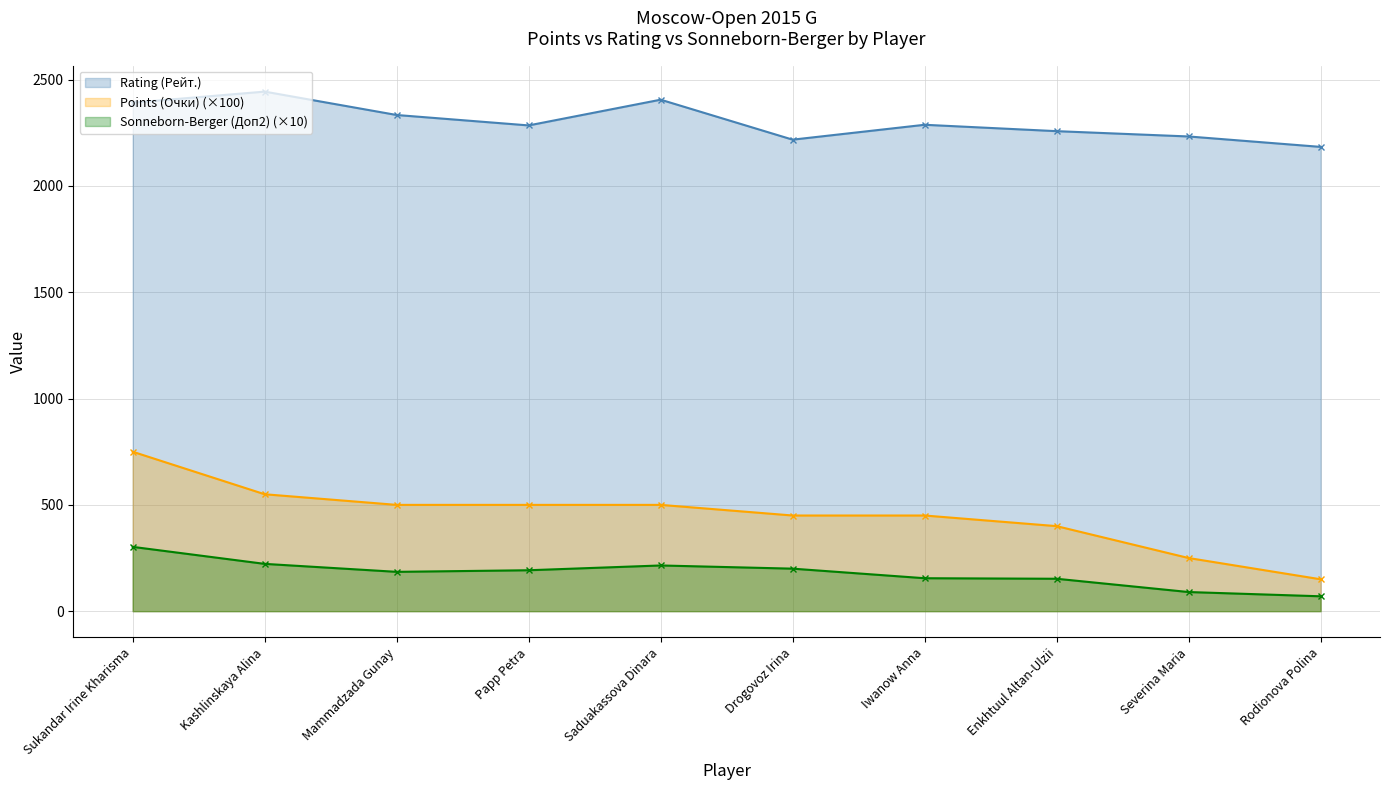

What is the difference between the maximum and minimum values in the Sonneborn-Berger (Доп2) series?

232.5